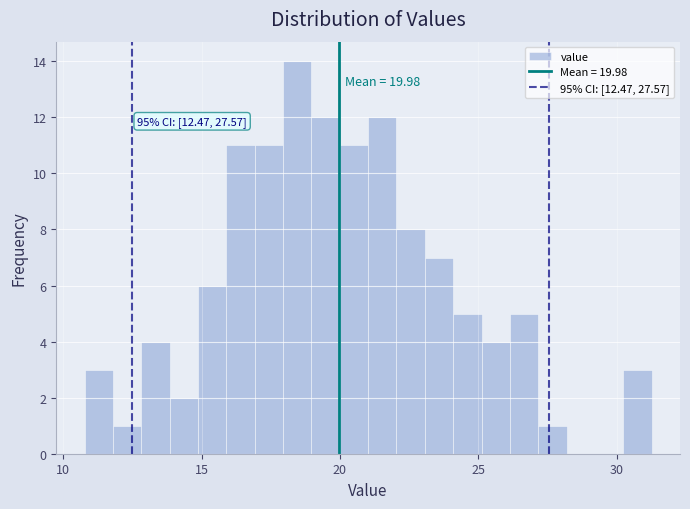

Read against the x-axis, roughly where is the centre of the tallest bar?

18.5